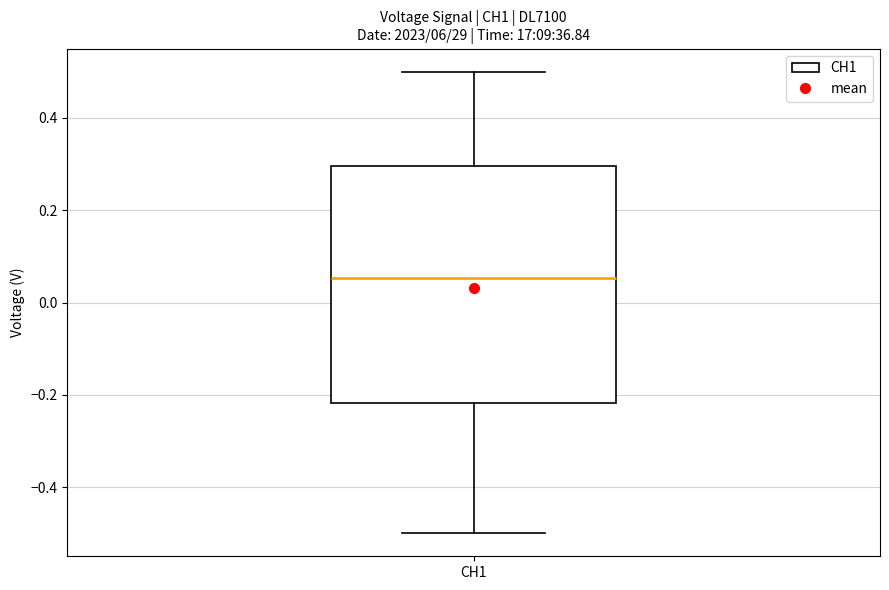

Where does the upper whisker of the box for CH1 end on the y-axis? The values are not printed on the chart, so give them approximately, as read against the axis.

0.50